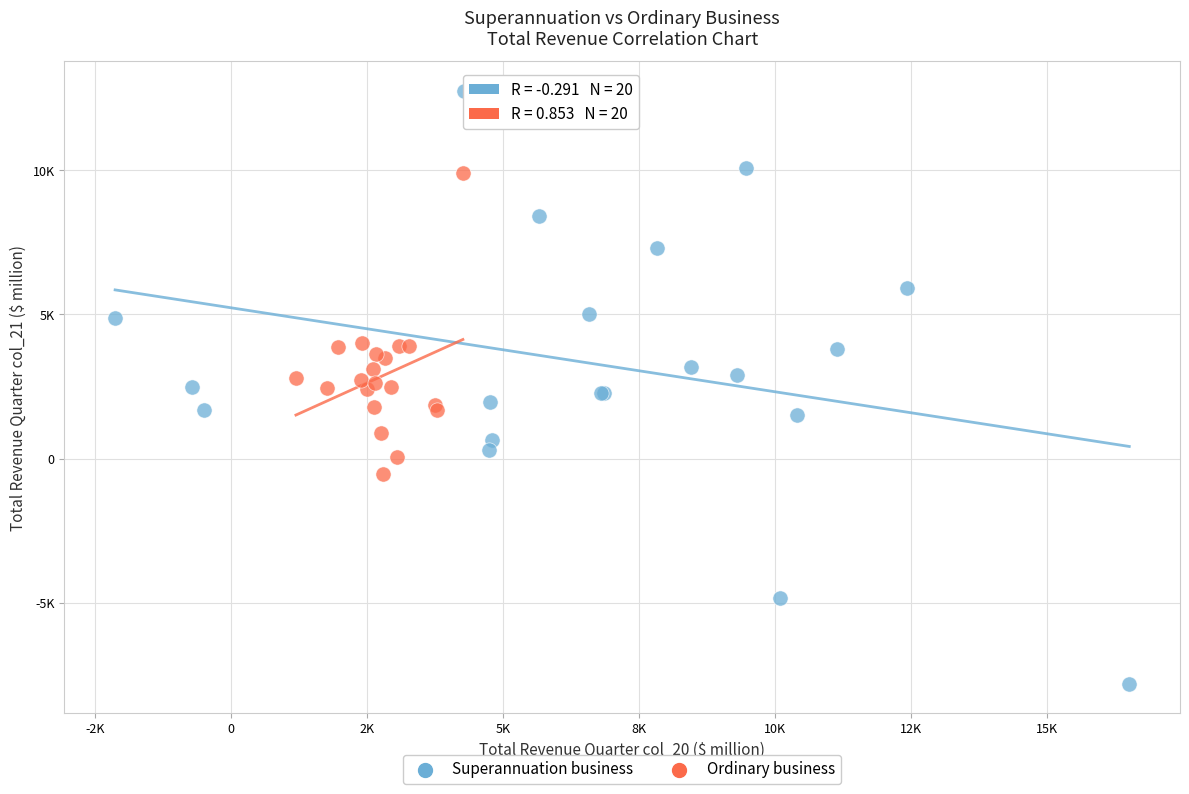

Which series has the widest spread of Y values?

Superannuation business